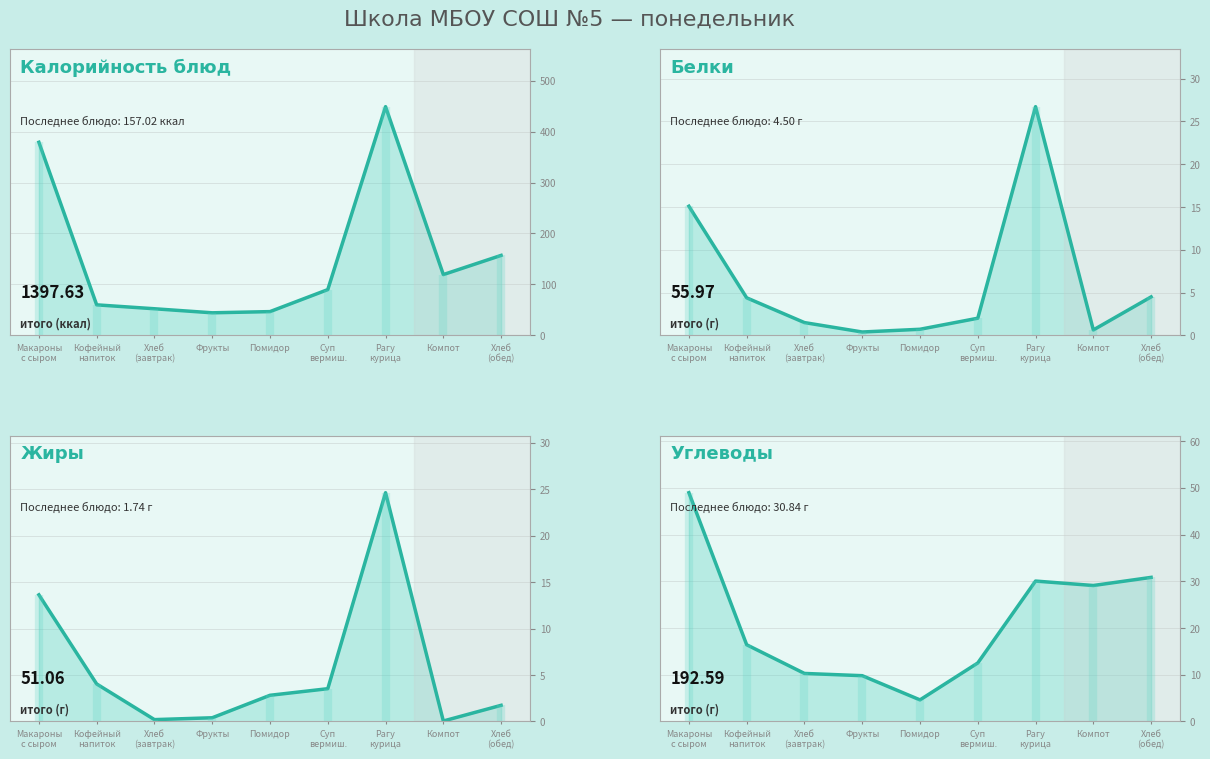

Rank the categories by Белки (линия) value from lowest to highest.

Фрукты, Компот, Помидор, Хлеб
(завтрак), Суп
вермиш., Кофейный
напиток, Хлеб
(обед), Макароны
с сыром, Рагу
курица